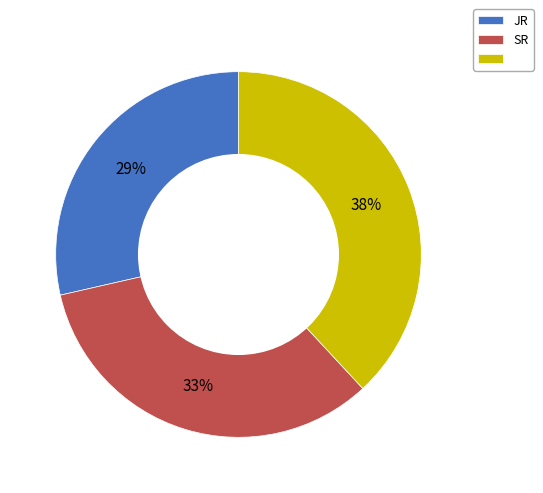

Does any single category account for the majority?

No